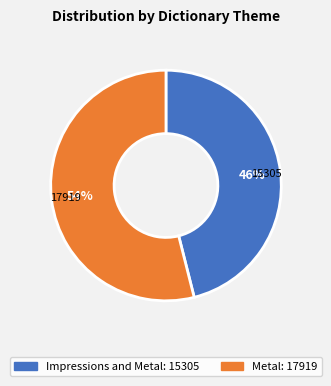

Between Metal and Impressions and Metal, which is larger?

Metal